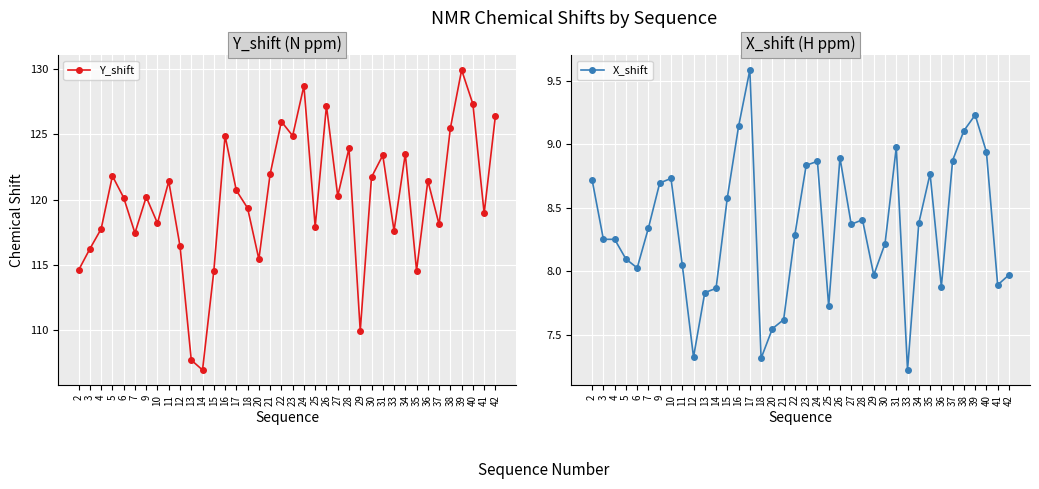

What are all the series names shown in the legend?

Y_shift, X_shift